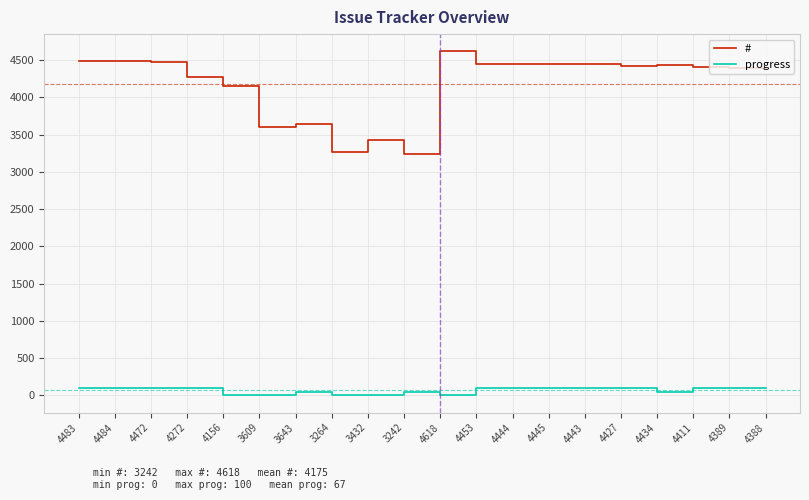

Is the value of # at 4483 greater than the value of progress at 4453?

Yes